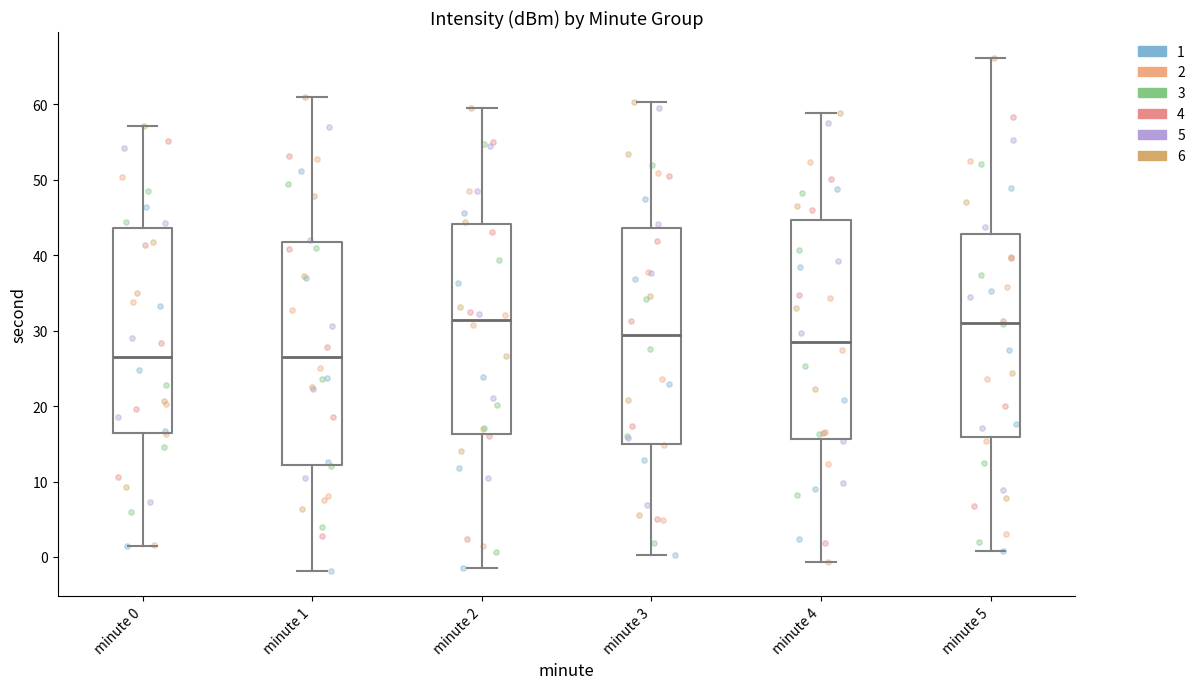

Reading left to right, transcribe this box plot: for each box, give where its median line is, the range the box spans, and where its two whiskers end, as read against the y-axis. The values are not printed on the chart, so give them approximately, as read against the axis.

minute 0: median 27, box 16 to 44, whiskers 1 to 57
minute 1: median 26, box 12 to 42, whiskers -2 to 61
minute 2: median 31, box 16 to 44, whiskers -1 to 60
minute 3: median 29, box 15 to 44, whiskers 0 to 60
minute 4: median 29, box 16 to 45, whiskers -1 to 59
minute 5: median 31, box 16 to 43, whiskers 1 to 66